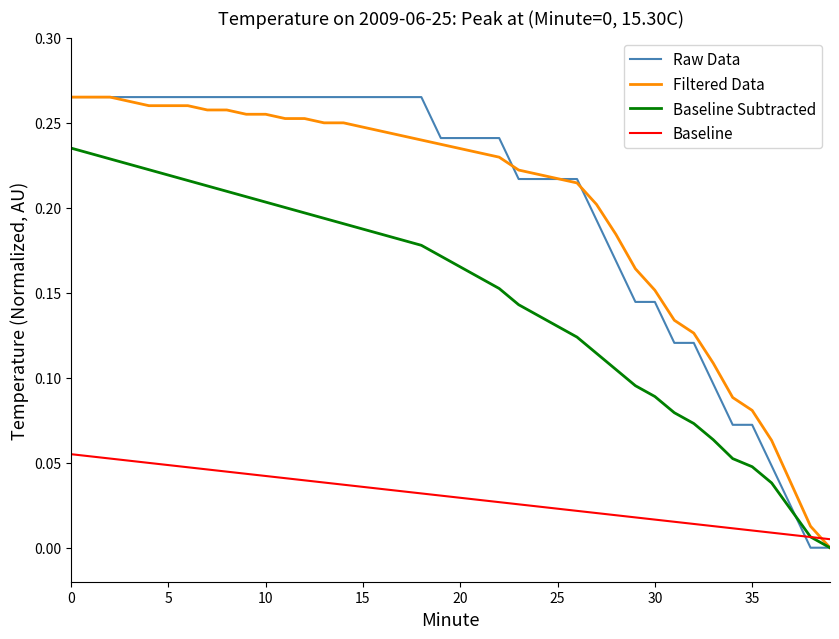

How many intersections are there between Raw Data and Baseline?

1